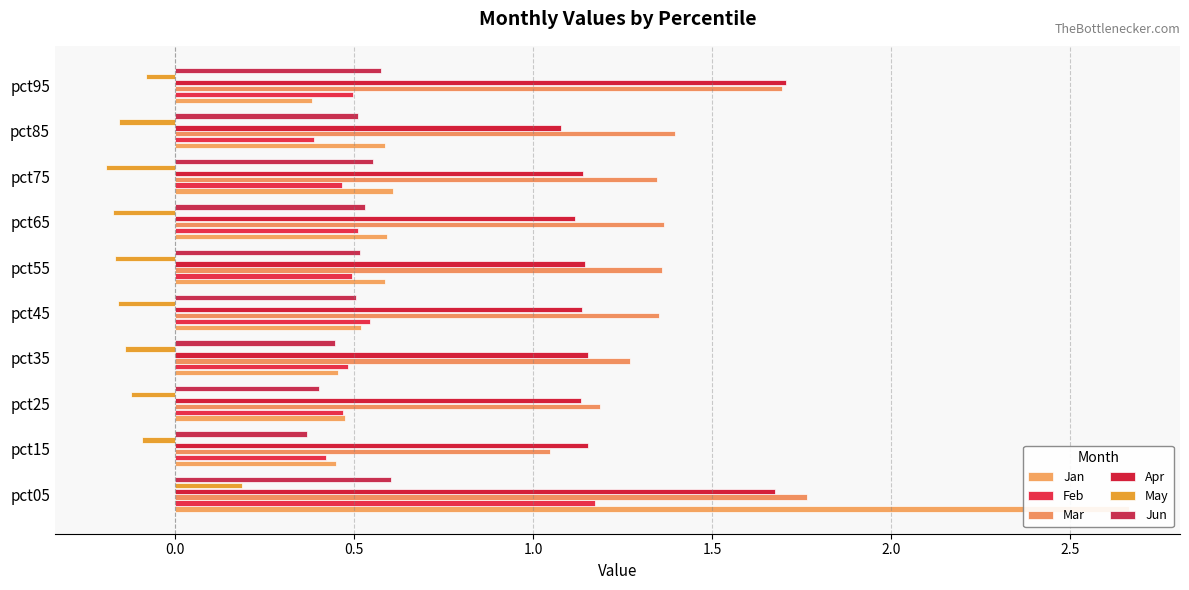

What is the maximum value for Mar?

1.8